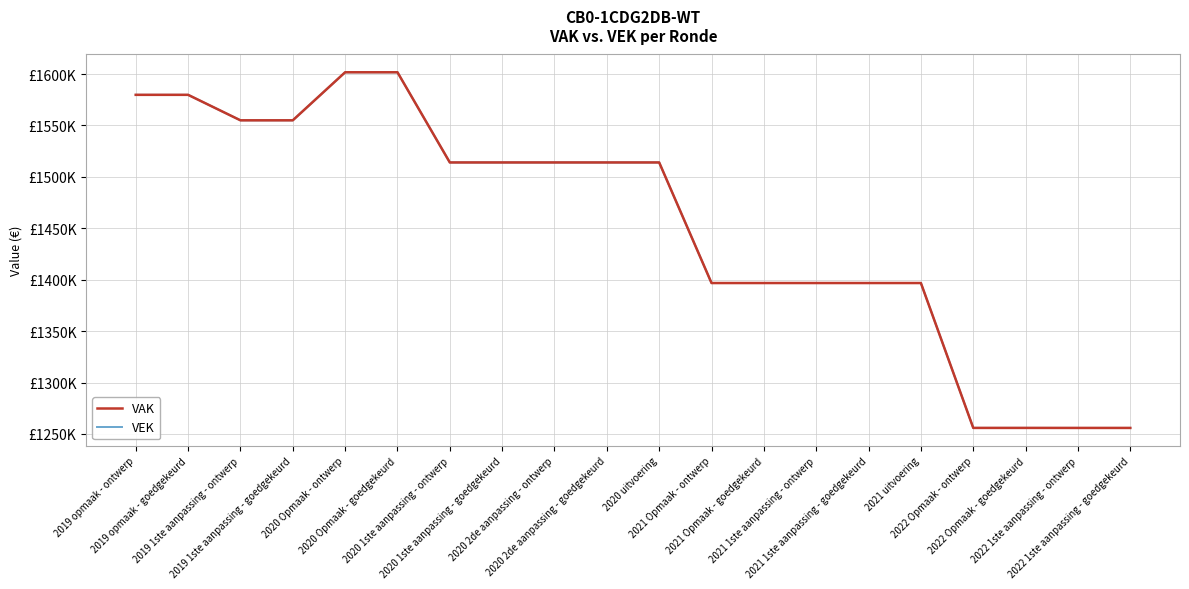

At which label does VAK first exceed 1514048?

2019 opmaak - ontwerp